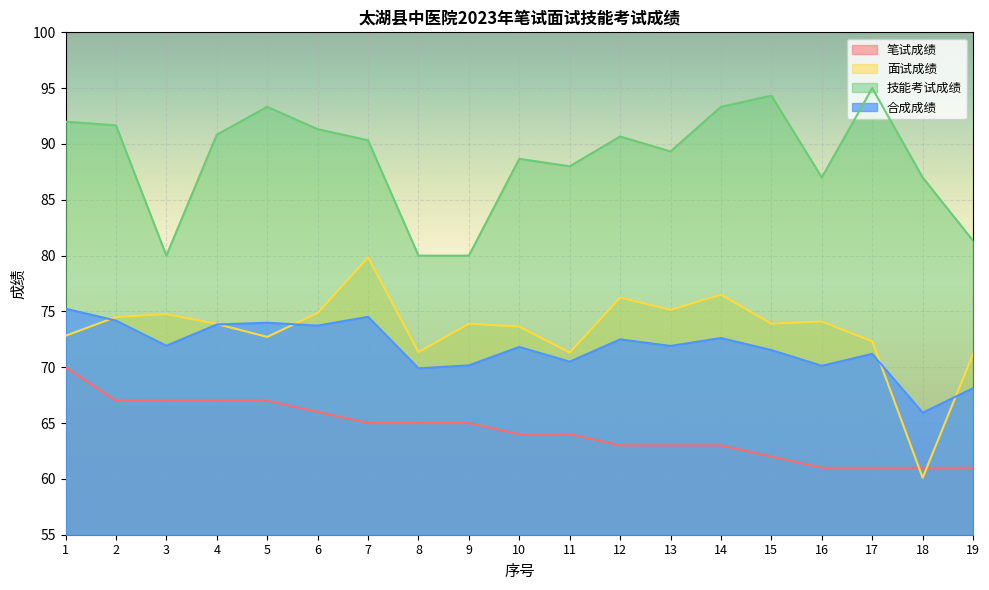

How many data points in 技能考试成绩 are less than 90?

9